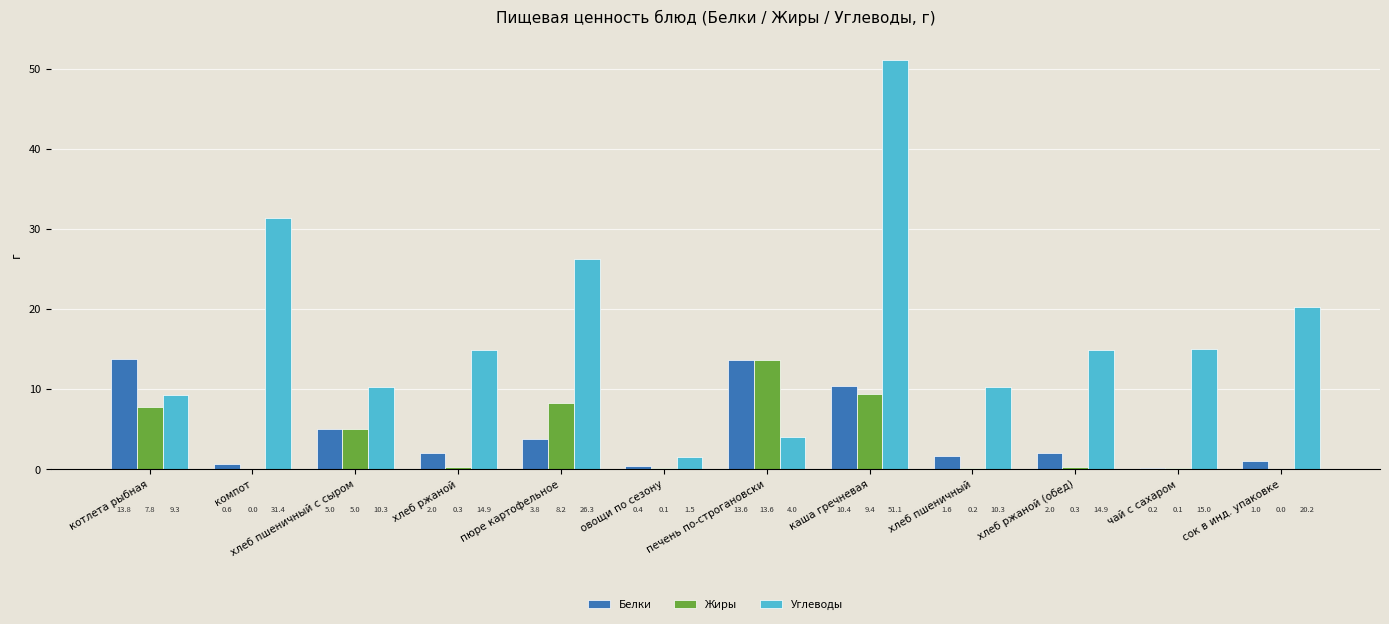

The value of Белки at печень по-строгановски is 24.3. True or false?

False